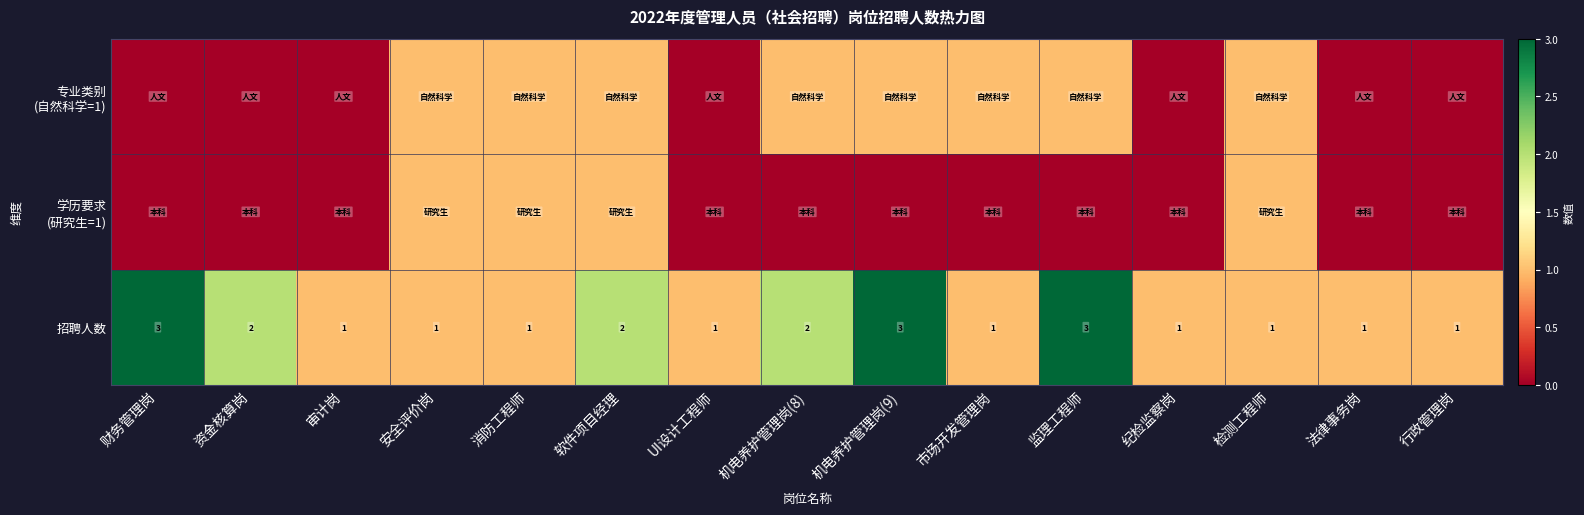

Is it true that 招聘人数 equals 1 at 消防工程师?

True